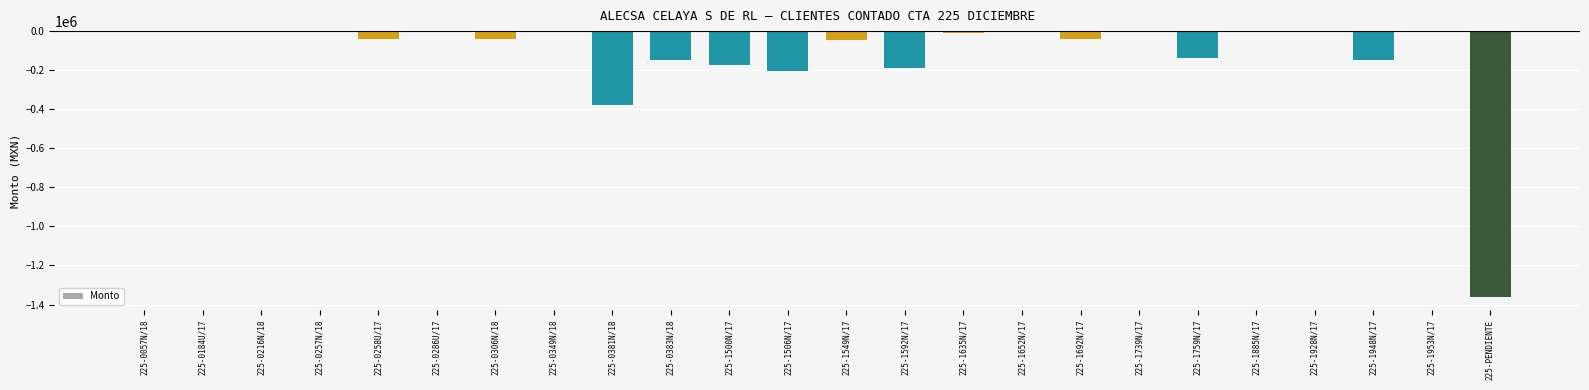

How many categories are shown in the chart?

24